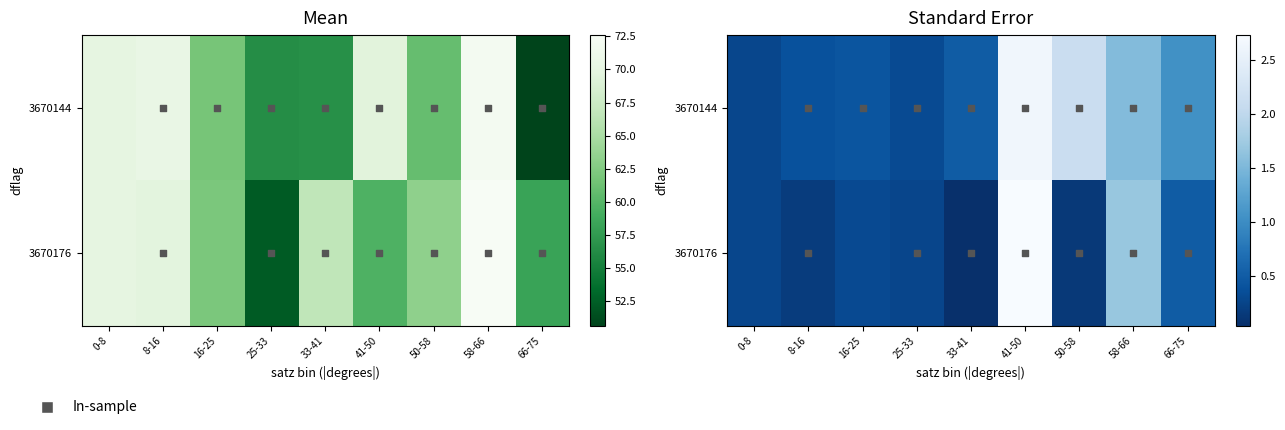

True or false: 3670176 has a value of 2.4 at 58-66.

False